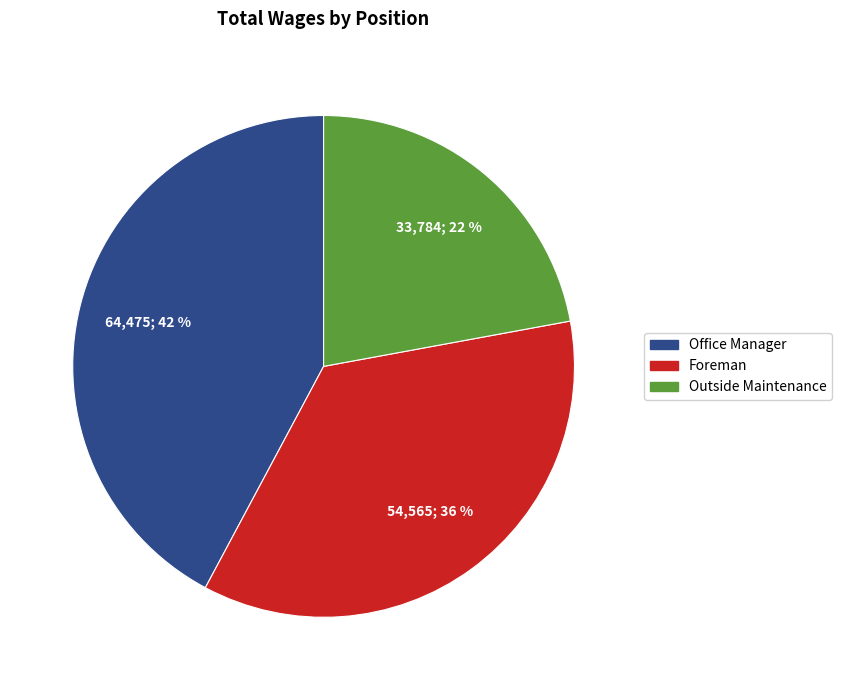

To the nearest percent, what portion does Office Manager represent?

42%